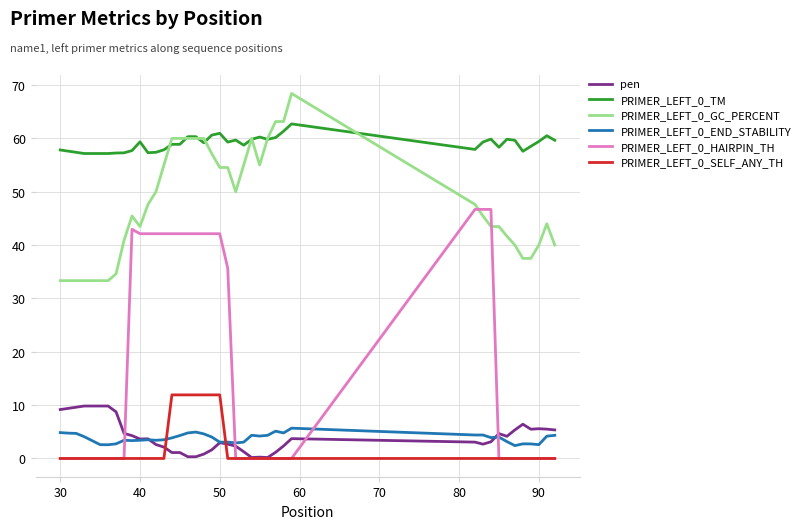

Which series has the widest spread of values?

PRIMER_LEFT_0_HAIRPIN_TH